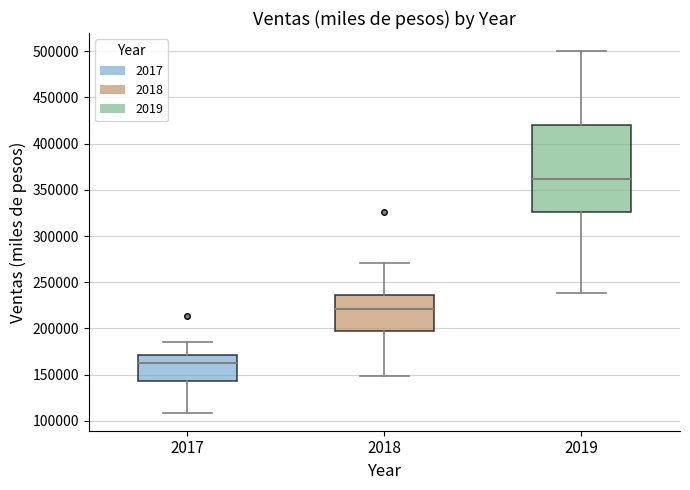

Where does the upper whisker of the box at x = 2017 end on the y-axis? The values are not printed on the chart, so give them approximately, as read against the axis.

185000